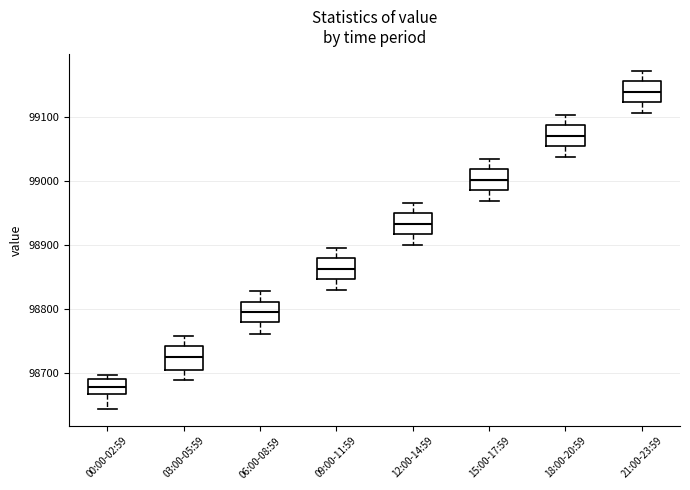

Reading left to right, transcribe this box plot: for each box, give where its median line is, the range the box spans, and where its two whiskers end, as read against the y-axis. The values are not printed on the chart, so give them approximately, as read against the axis.

00:00-02:59: median 98680, box 98670 to 98690, whiskers 98640 to 98700
03:00-05:59: median 98720, box 98700 to 98740, whiskers 98690 to 98760
06:00-08:59: median 98790, box 98780 to 98810, whiskers 98760 to 98830
09:00-11:59: median 98860, box 98850 to 98880, whiskers 98830 to 98900
12:00-14:59: median 98930, box 98920 to 98950, whiskers 98900 to 98970
15:00-17:59: median 99000, box 98990 to 99020, whiskers 98970 to 99030
18:00-20:59: median 99070, box 99050 to 99090, whiskers 99040 to 99100
21:00-23:59: median 99140, box 99120 to 99160, whiskers 99110 to 99170